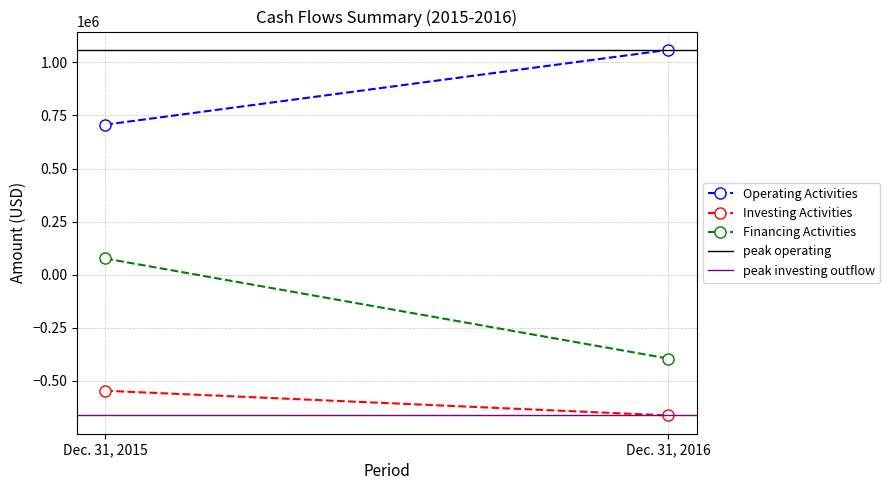

Rank the series by their maximum value, from highest to lowest.

Operating Activities, peak operating, Financing Activities, Investing Activities, peak investing outflow